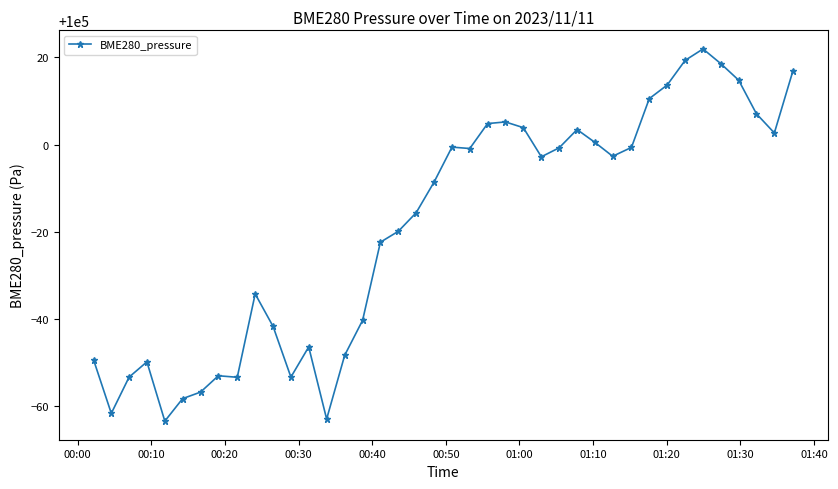

Does the chart display data point markers on the line(s)?

Yes